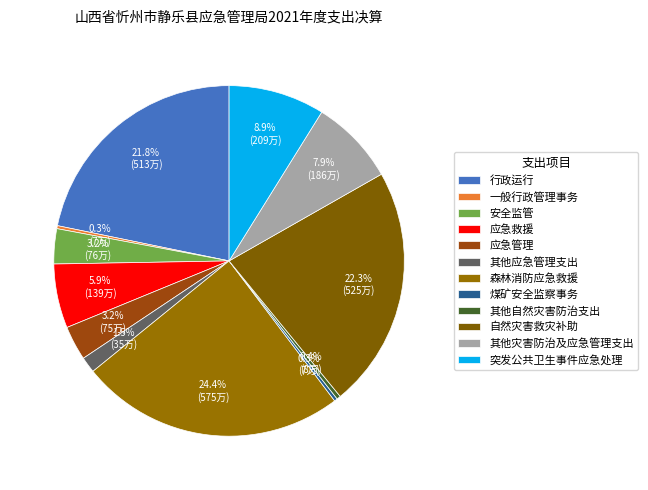

Is there a majority slice in this chart?

No